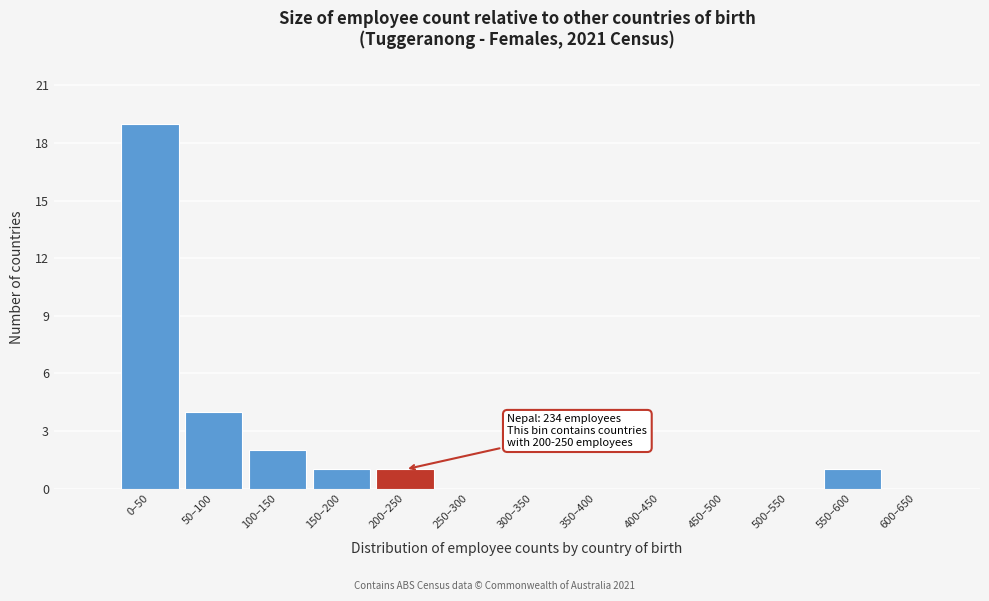

Reading left to right, what are all the values shown in this chart?

0–50=19	50–100=4	100–150=2	150–200=1	200–250=1	250–300=0	300–350=0	350–400=0	400–450=0	450–500=0	500–550=0	550–600=1	600–650=0